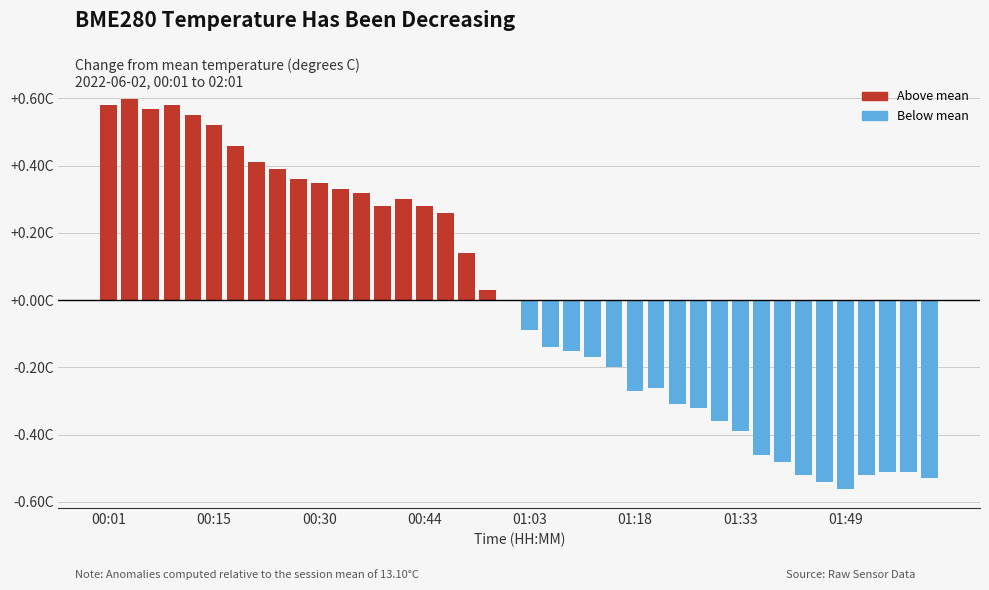

Between 00:12 and 01:52, which is larger?

00:12